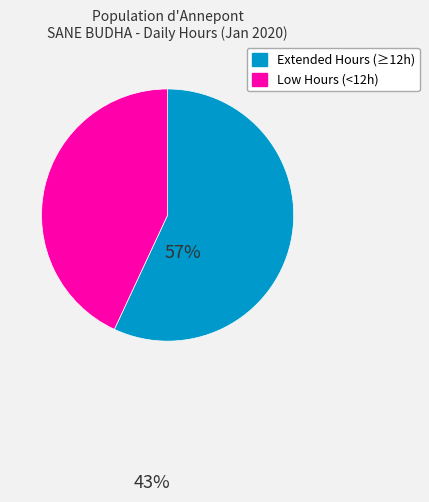

Is there a majority slice in this chart?

Yes